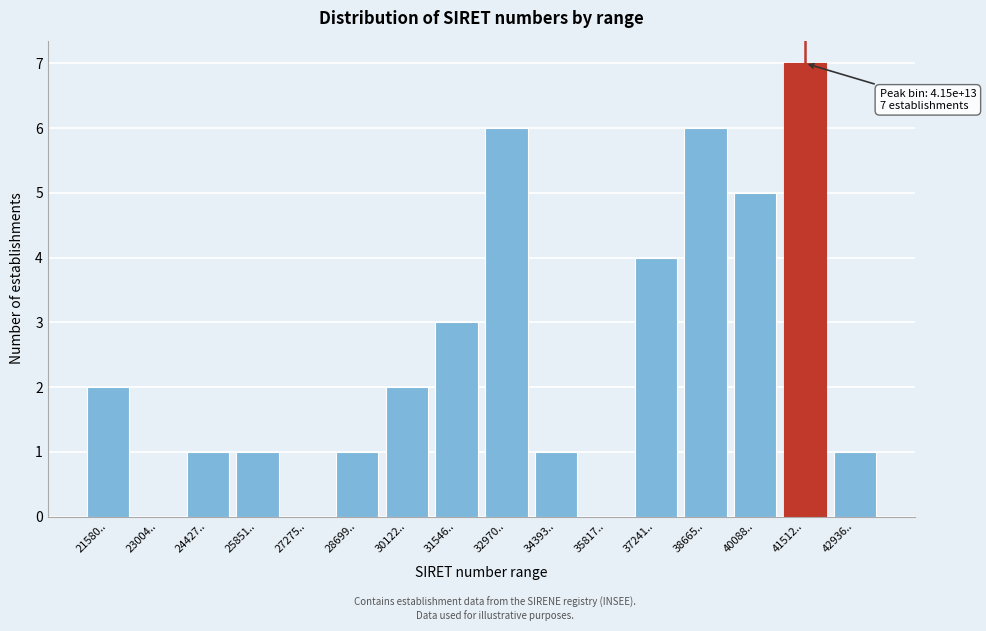

Reading right to left, what are all the values shown in this chart?

42936..=1	41512..=7	40088..=5	38665..=6	37241..=4	35817..=0	34393..=1	32970..=6	31546..=3	30122..=2	28699..=1	27275..=0	25851..=1	24427..=1	23004..=0	21580..=2